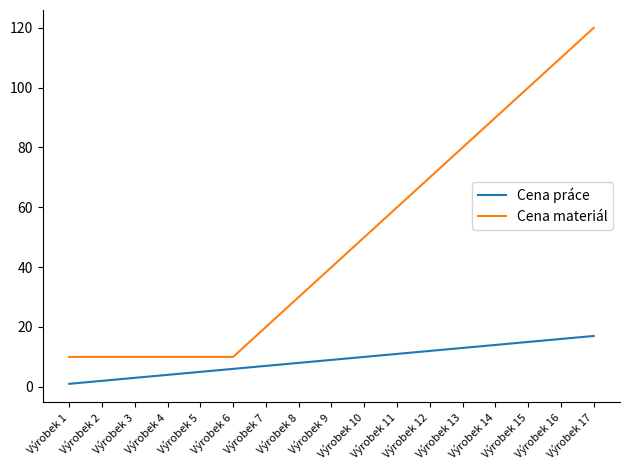

At which category does the chart reach its peak across all series?

Výrobek 17